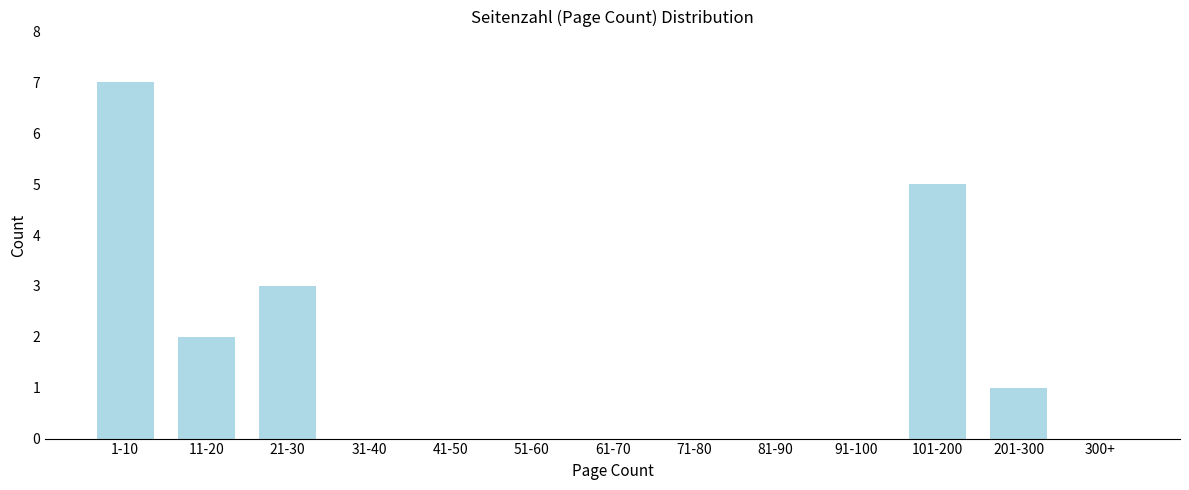

Reading left to right, list all the values displayed in this chart.

1-10=7	11-20=2	21-30=3	31-40=0	41-50=0	51-60=0	61-70=0	71-80=0	81-90=0	91-100=0	101-200=5	201-300=1	300+=0